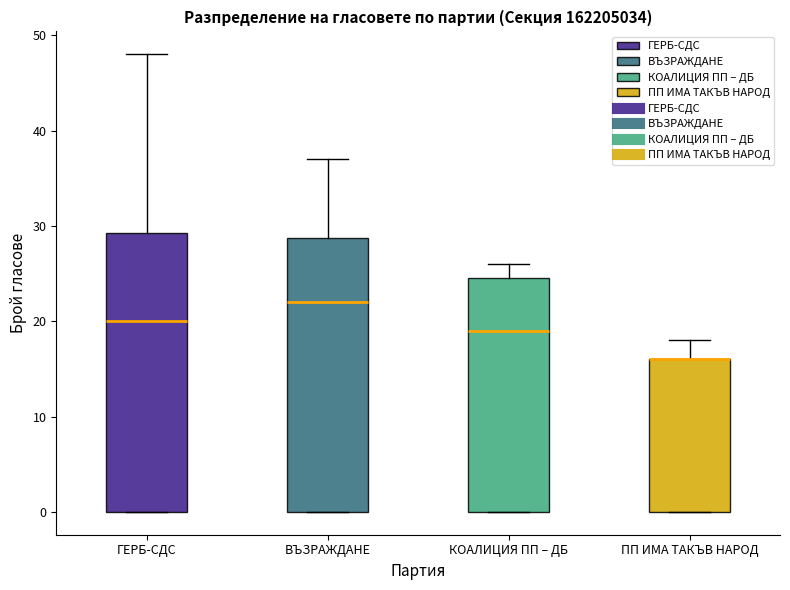

Reading left to right, read every box against the y-axis: the position of its median line, the range the box covers, and the ends of its whiskers. The values are not printed on the chart, so give them approximately, as read against the axis.

ГЕРБ-СДС: median 20, box 0 to 29, whiskers 0 to 48
ВЪЗРАЖДАНЕ: median 22, box 0 to 29, whiskers 0 to 37
КОАЛИЦИЯ ПП – ДБ: median 19, box 0 to 25, whiskers 0 to 26
ПП ИМА ТАКЪВ НАРОД: median 16 (drawn on the box's upper edge), box 0 to 16, whiskers 0 to 18